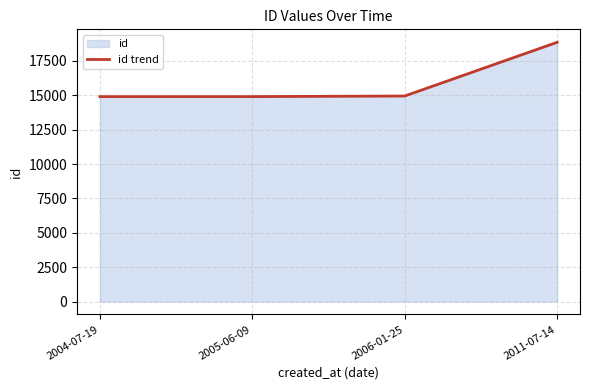

What is the change in value from 2005-06-09 to 2011-07-14?

+3951